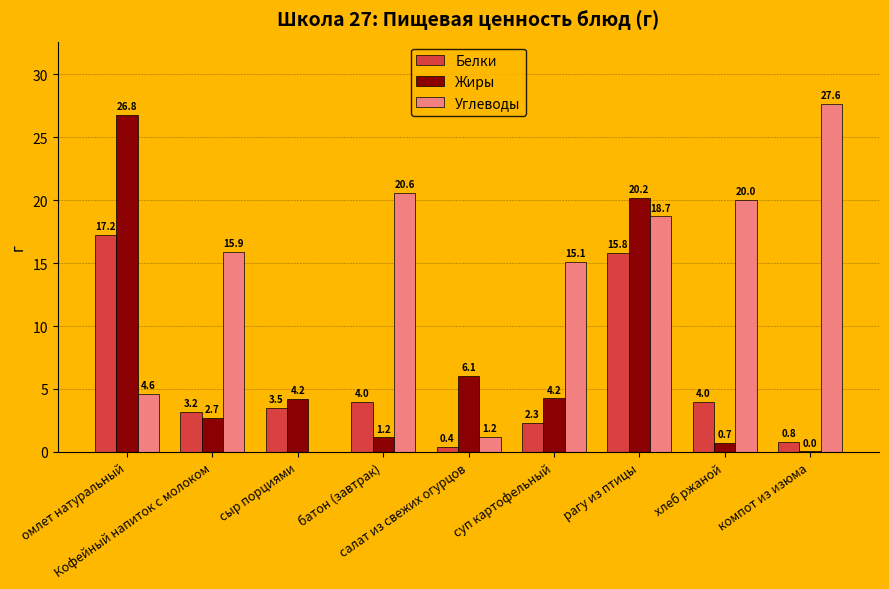

Which series has the largest total across all categories?

Углеводы